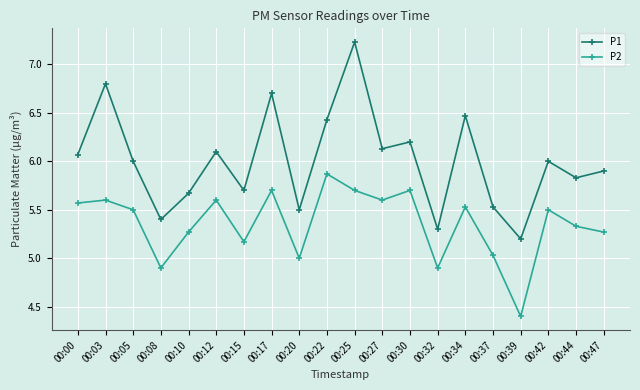

Which category has the highest value in the P1 series?

00:25